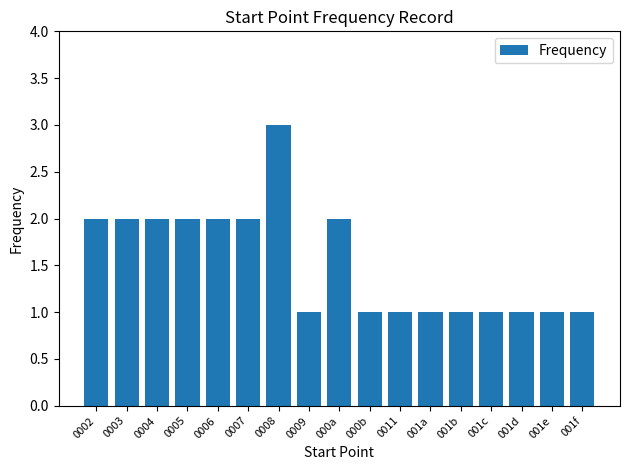

How many values are between 1 and 2?

16